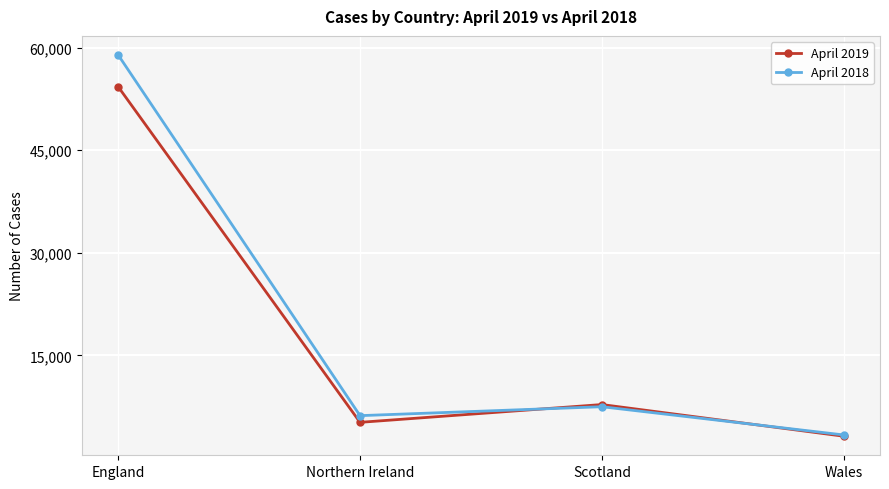

What is the label of the 1st point from the left?

England